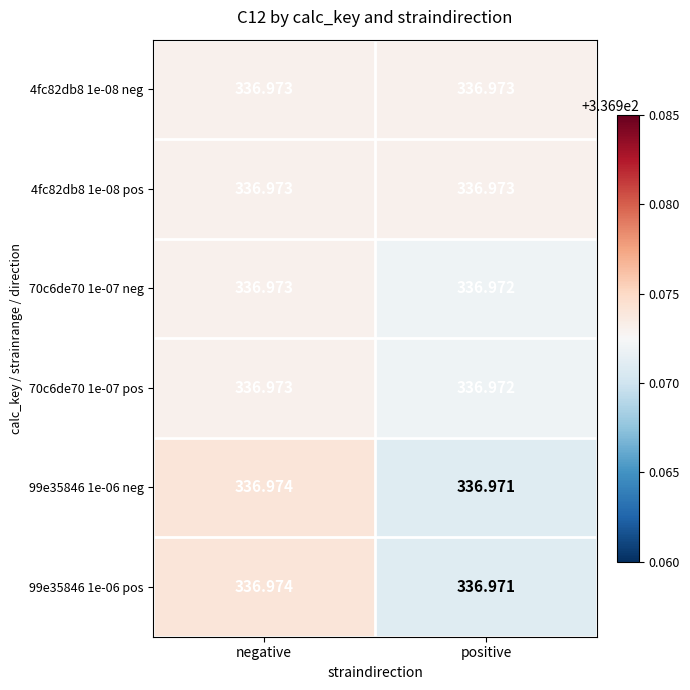

What is the total value across all series at negative?

2021.8